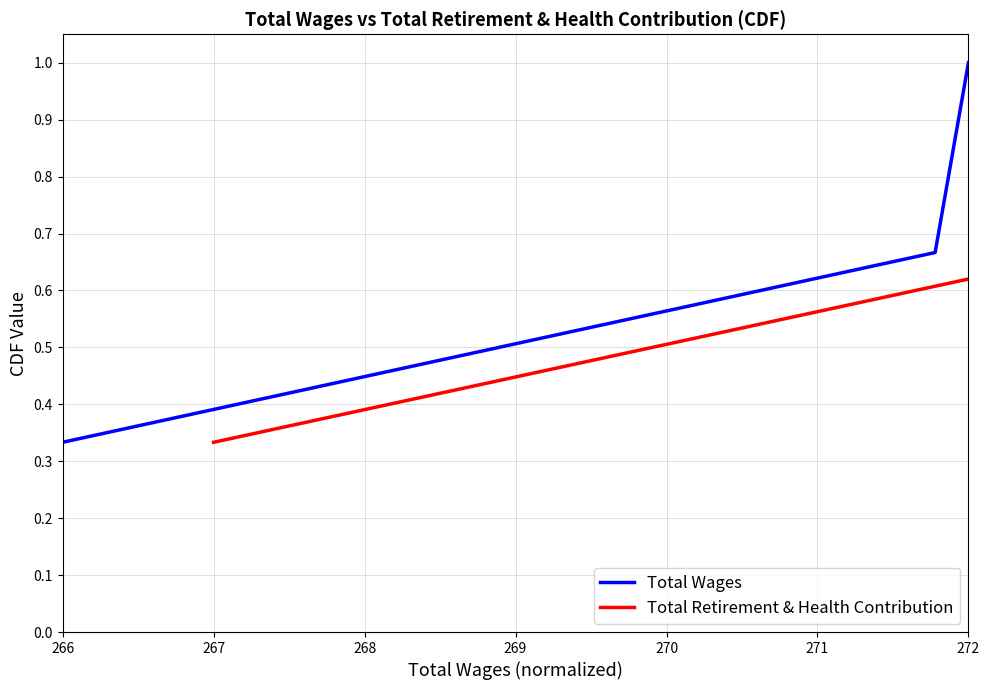

Which series has the widest spread of values?

Total Wages